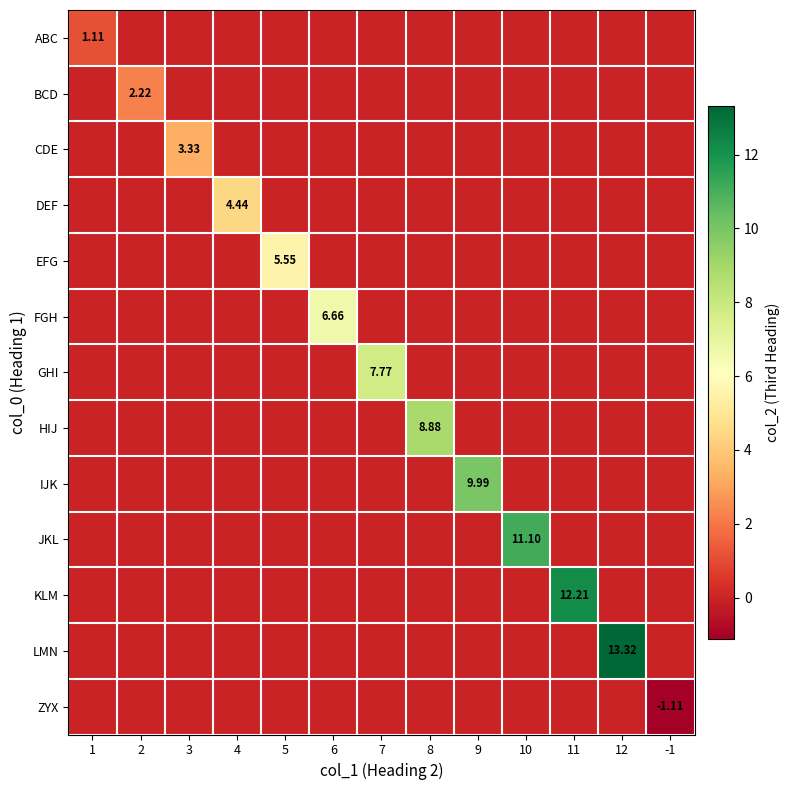

Rank the series at 11 from lowest to highest value.

ABC, BCD, CDE, DEF, EFG, FGH, GHI, HIJ, IJK, JKL, LMN, ZYX, KLM